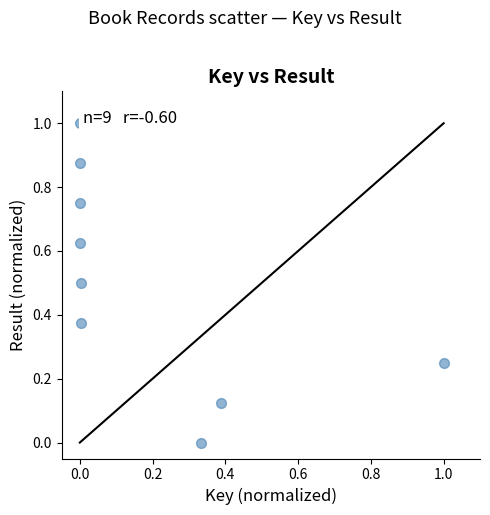

What is the range of Y values (max minus min)?

1.0